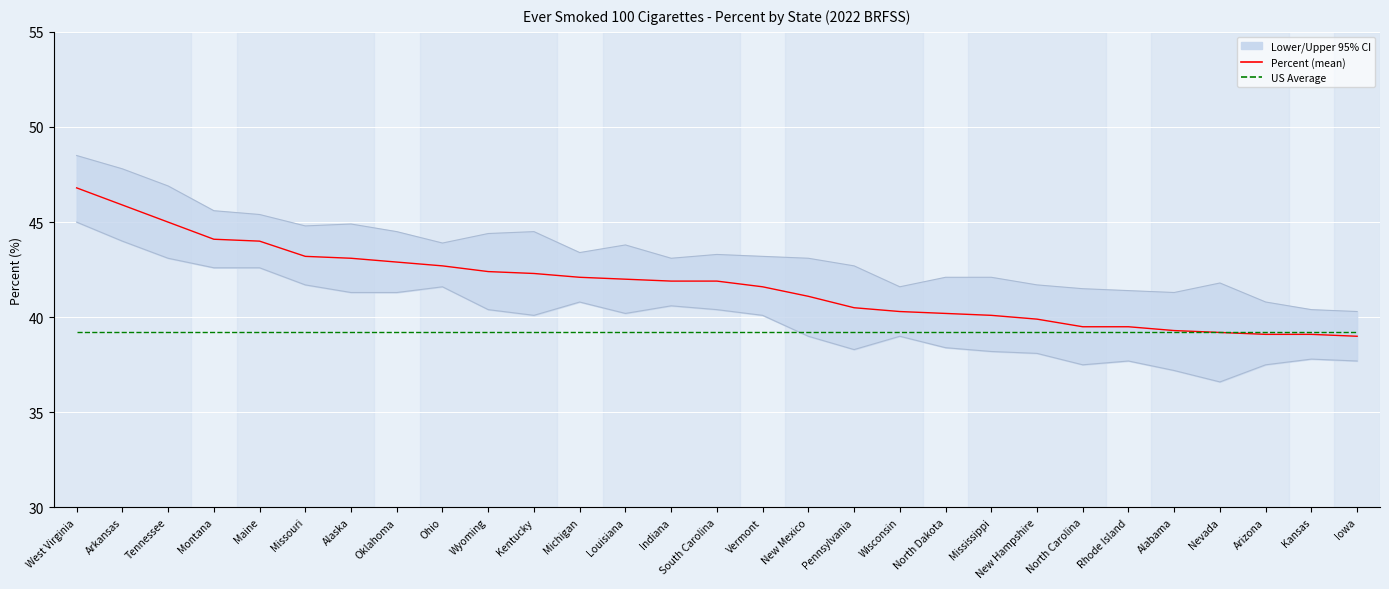

What is the greatest value displayed?

46.8